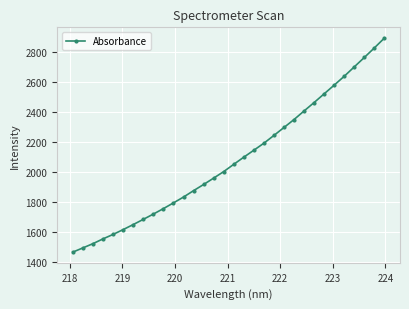

What is the value of the 14th point from the left?

1914.1